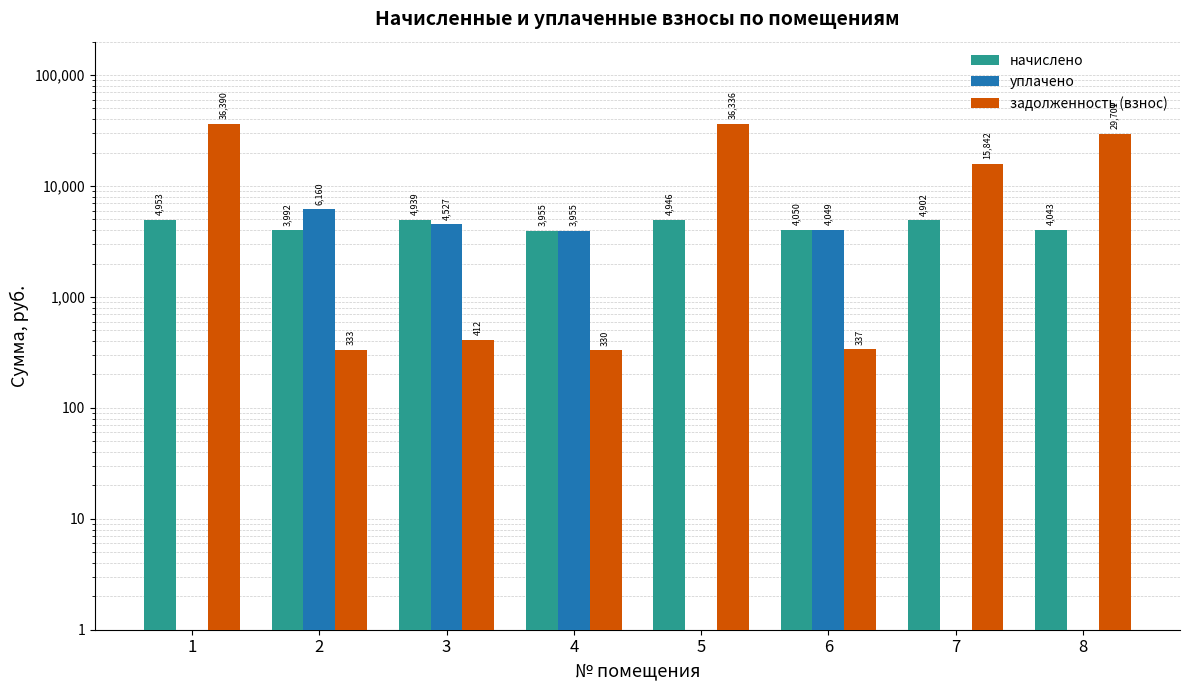

Which series has the largest range (max minus min)?

задолженность (взнос)